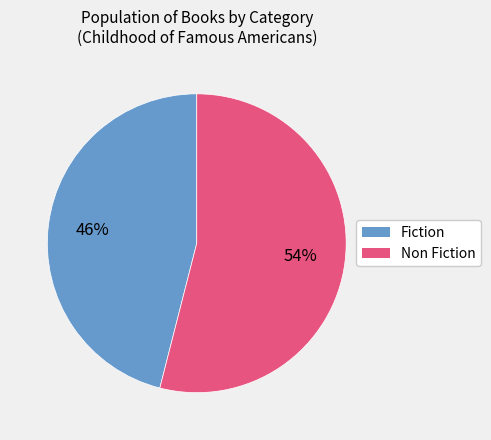

Is there a majority slice in this chart?

Yes